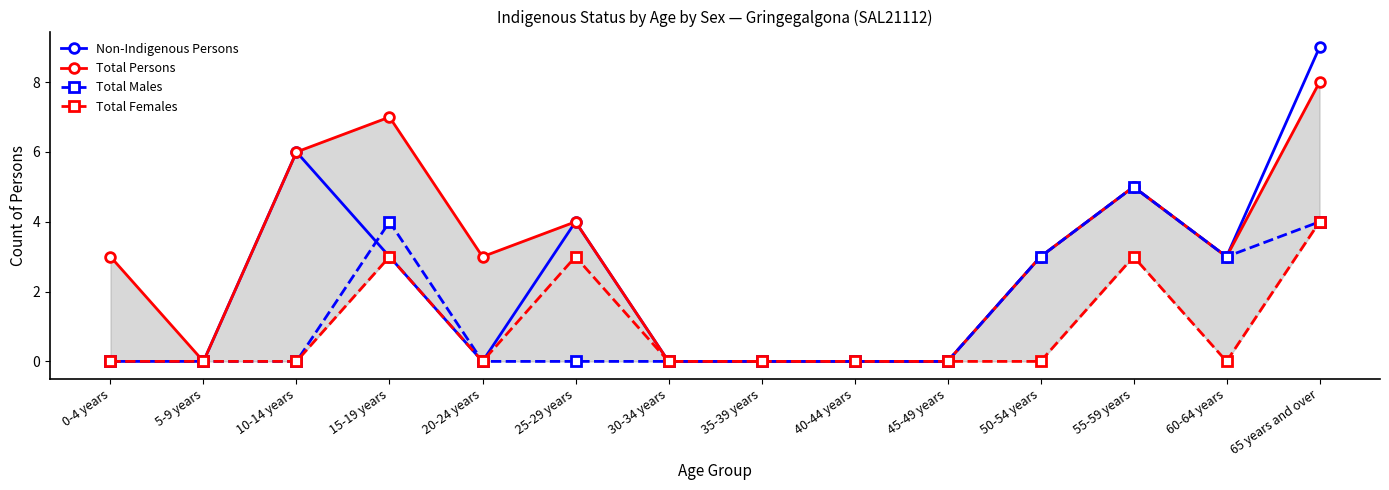

Between 30-34 years and 5-9 years, which is larger?

30-34 years